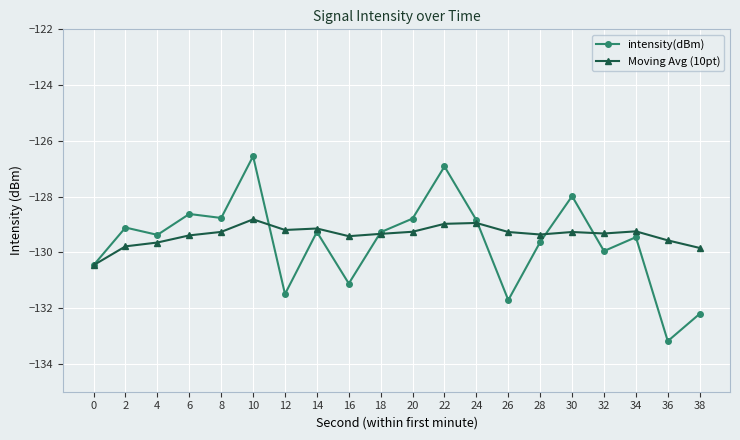

How many lines are shown in the chart?

2